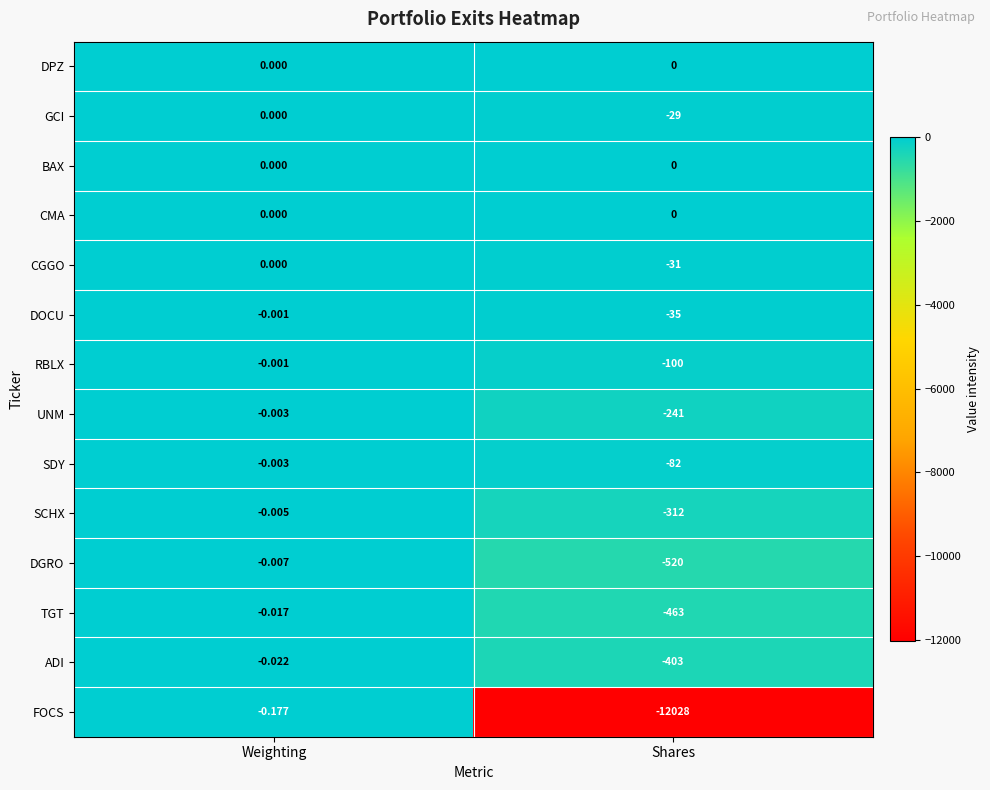

List the labels in order of GCI value, smallest first.

Shares, Weighting